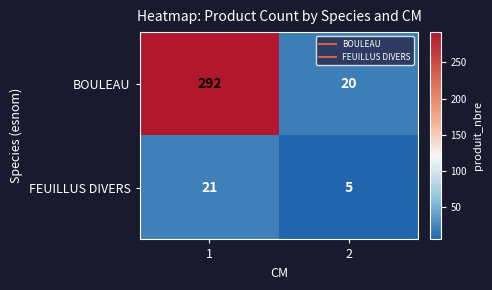

What value does the FEUILLUS DIVERS series have at 1, to the nearest 5?

20